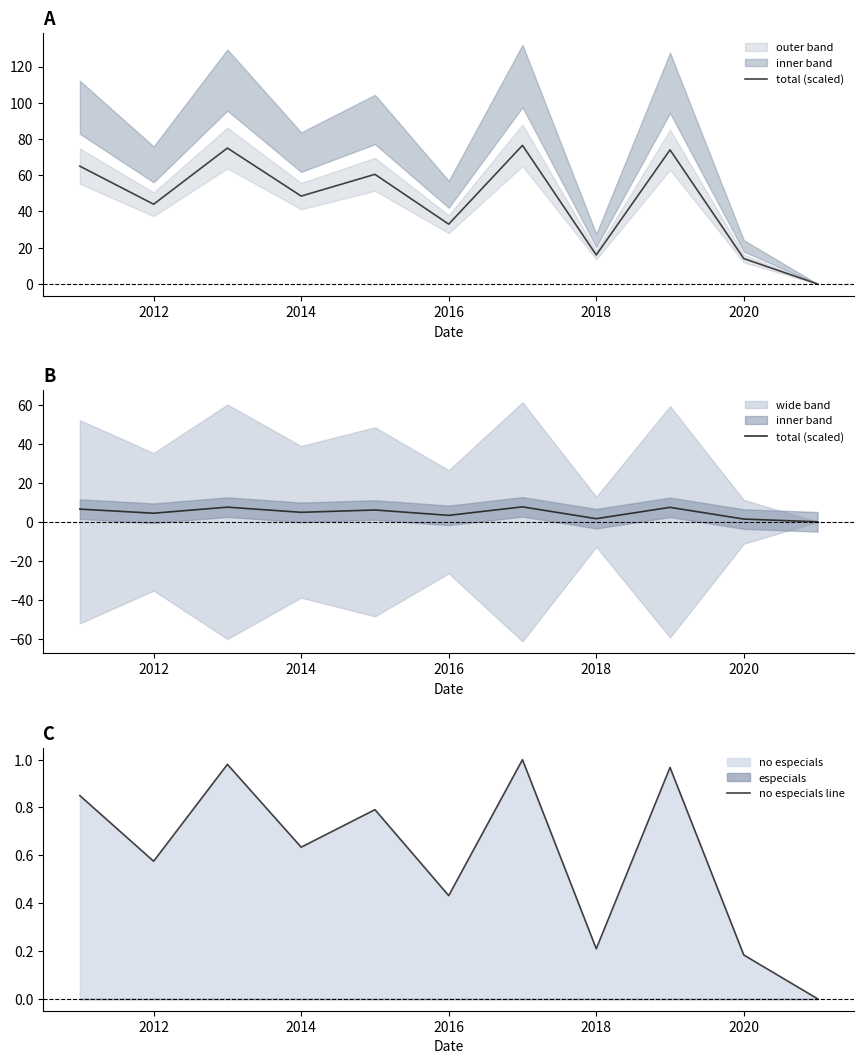

Does the chart have visible grid lines?

No